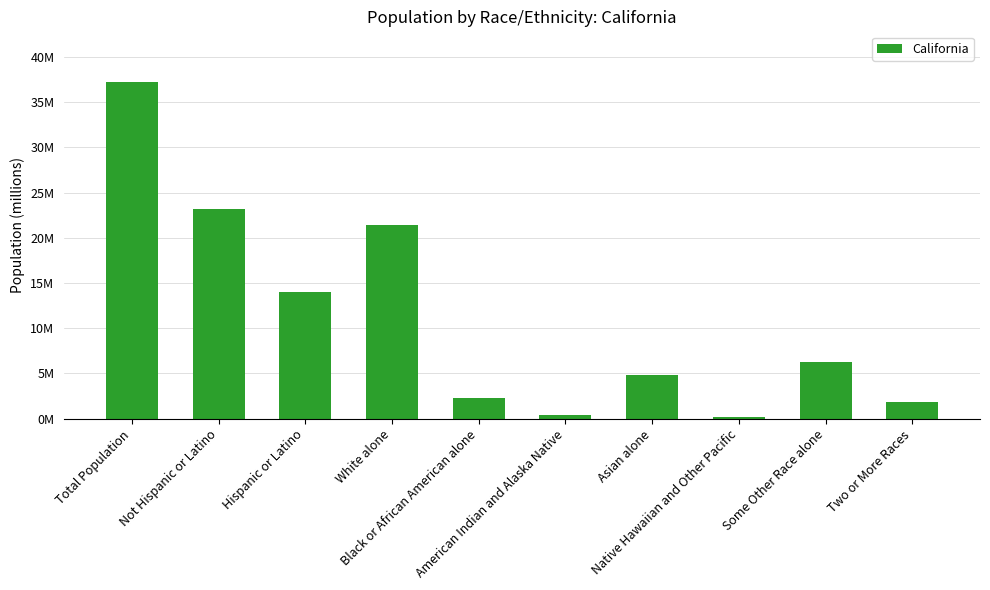

Does the chart contain stacked bars?

No